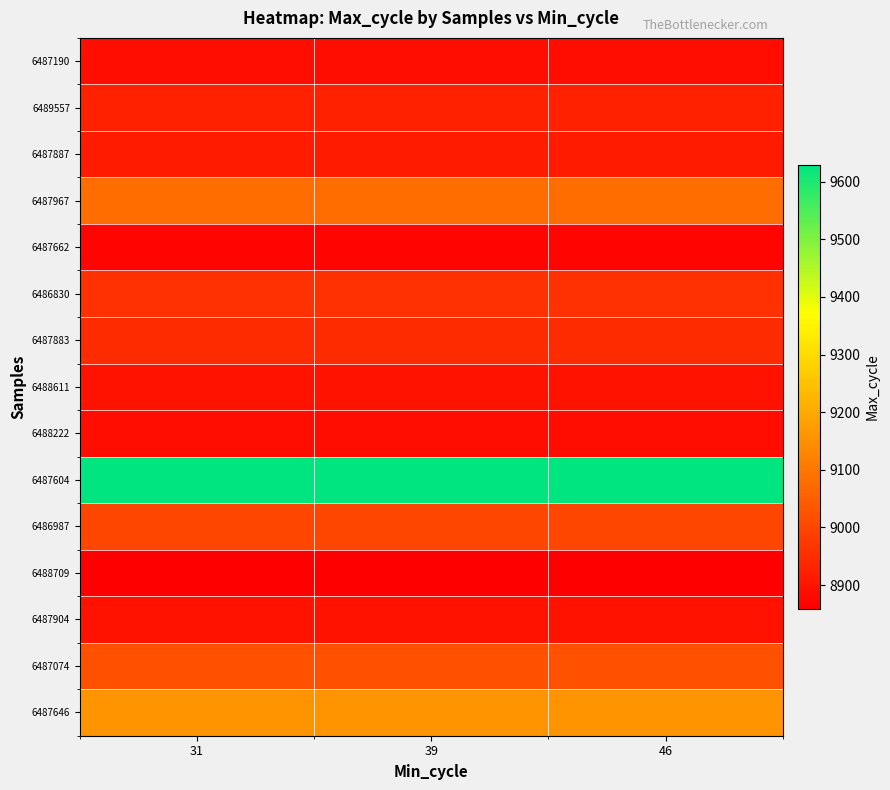

At how many categories does at least one series exceed 9329?

3